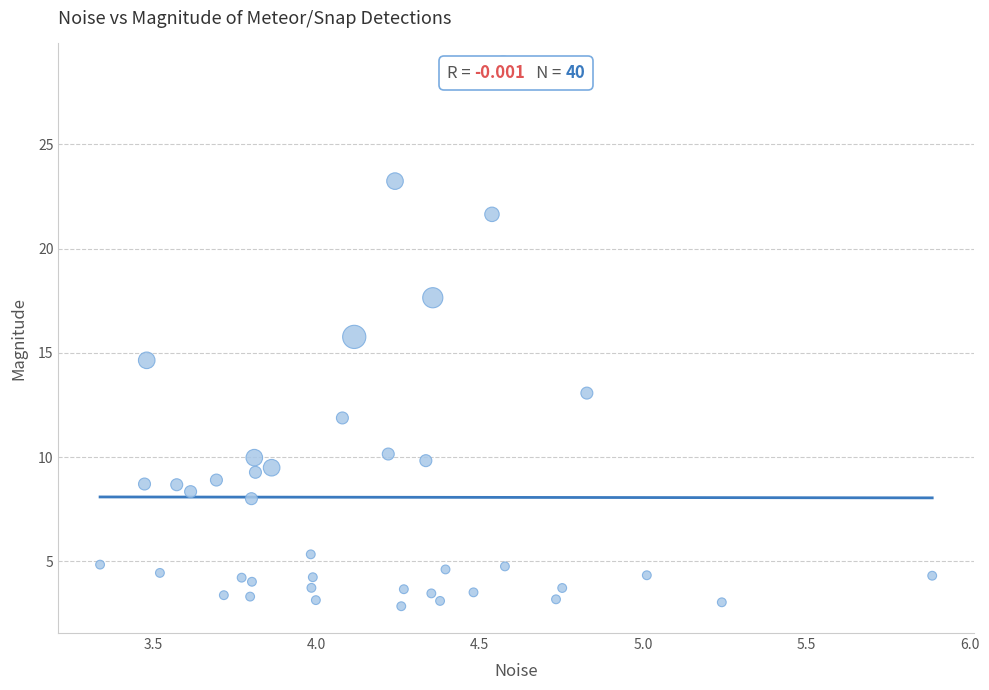

What is the range of X values (max minus min)?

2.5